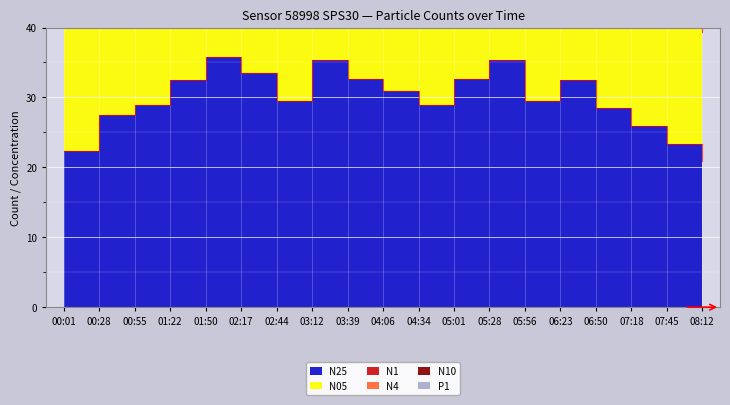

What is the total value across all series at 05:01?

637.4